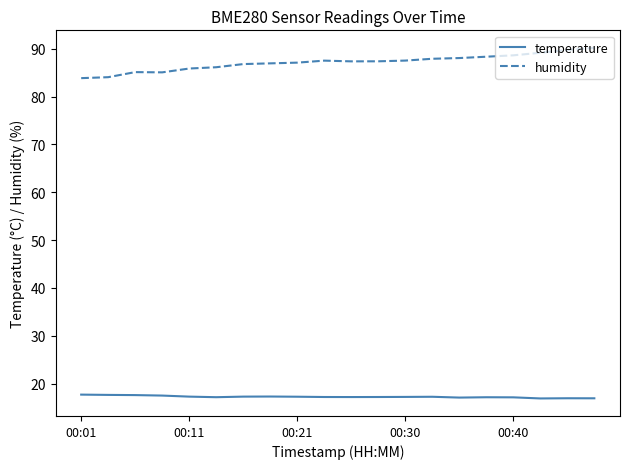

What is the lowest value of the humidity series?

83.8